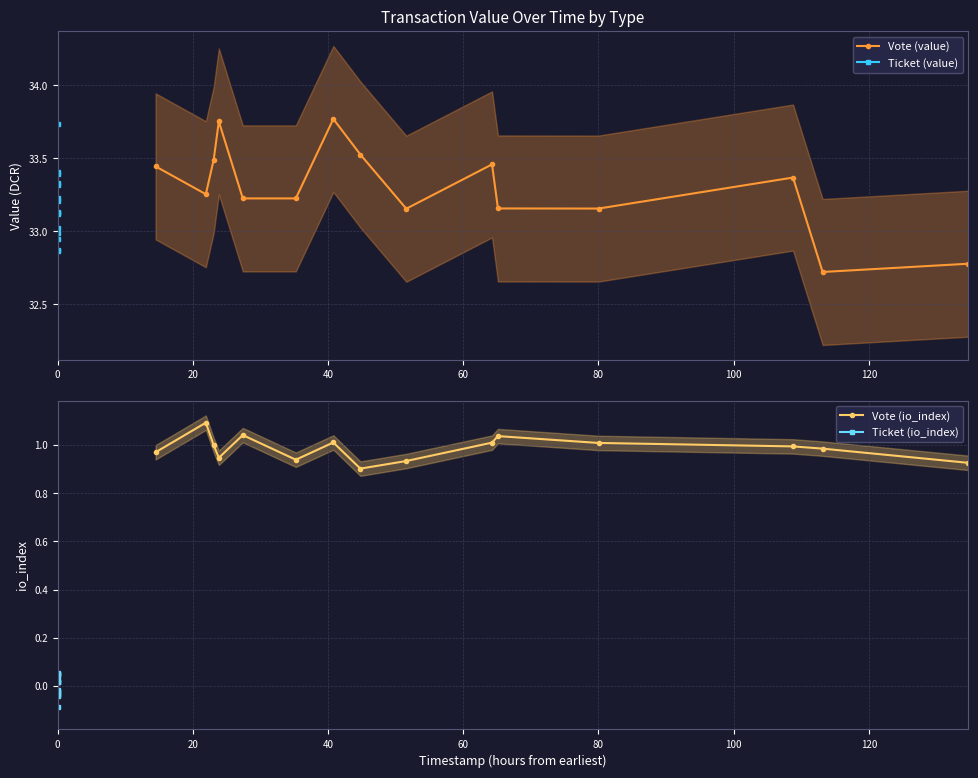

What is the maximum value for Vote (io_index)?

1.1